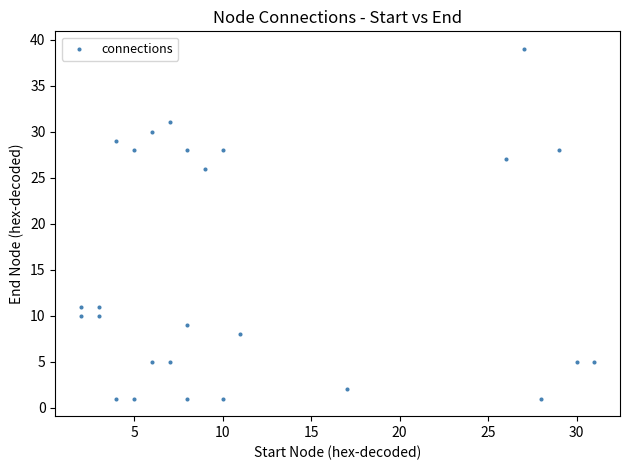

What is the range of X values (max minus min)?

29